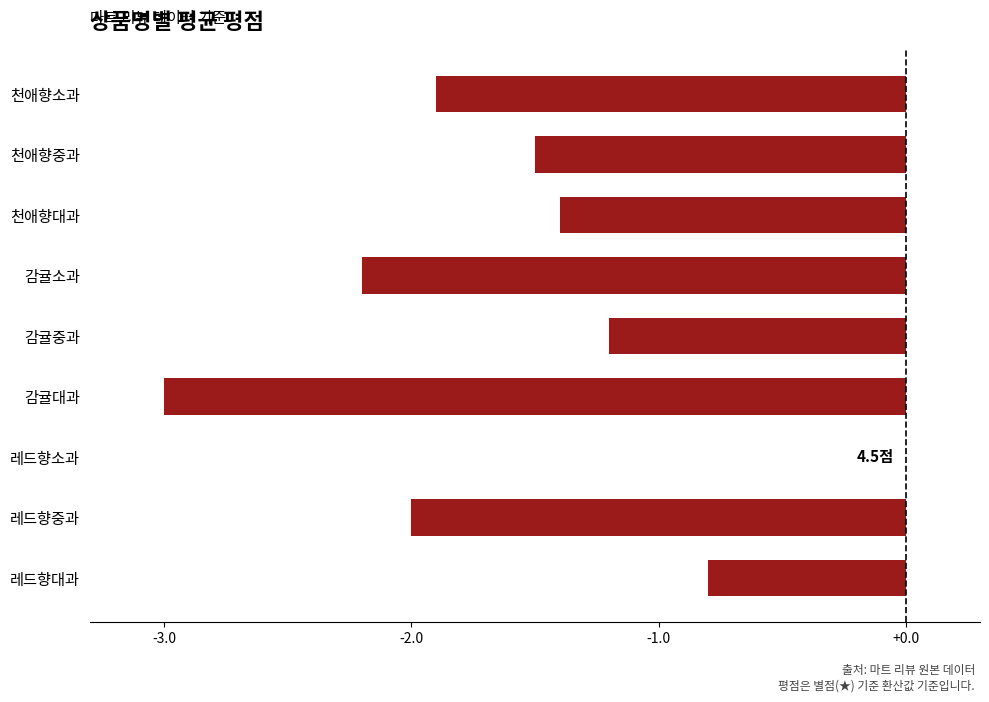

Reading bottom to top, list all the values displayed in this chart.

레드향대과=-0.8	레드향중과=-2.0	레드향소과=0.0	감귤대과=-3.0	감귤중과=-1.2	감귤소과=-2.2	천애향대과=-1.4	천애향중과=-1.5	천애향소과=-1.9